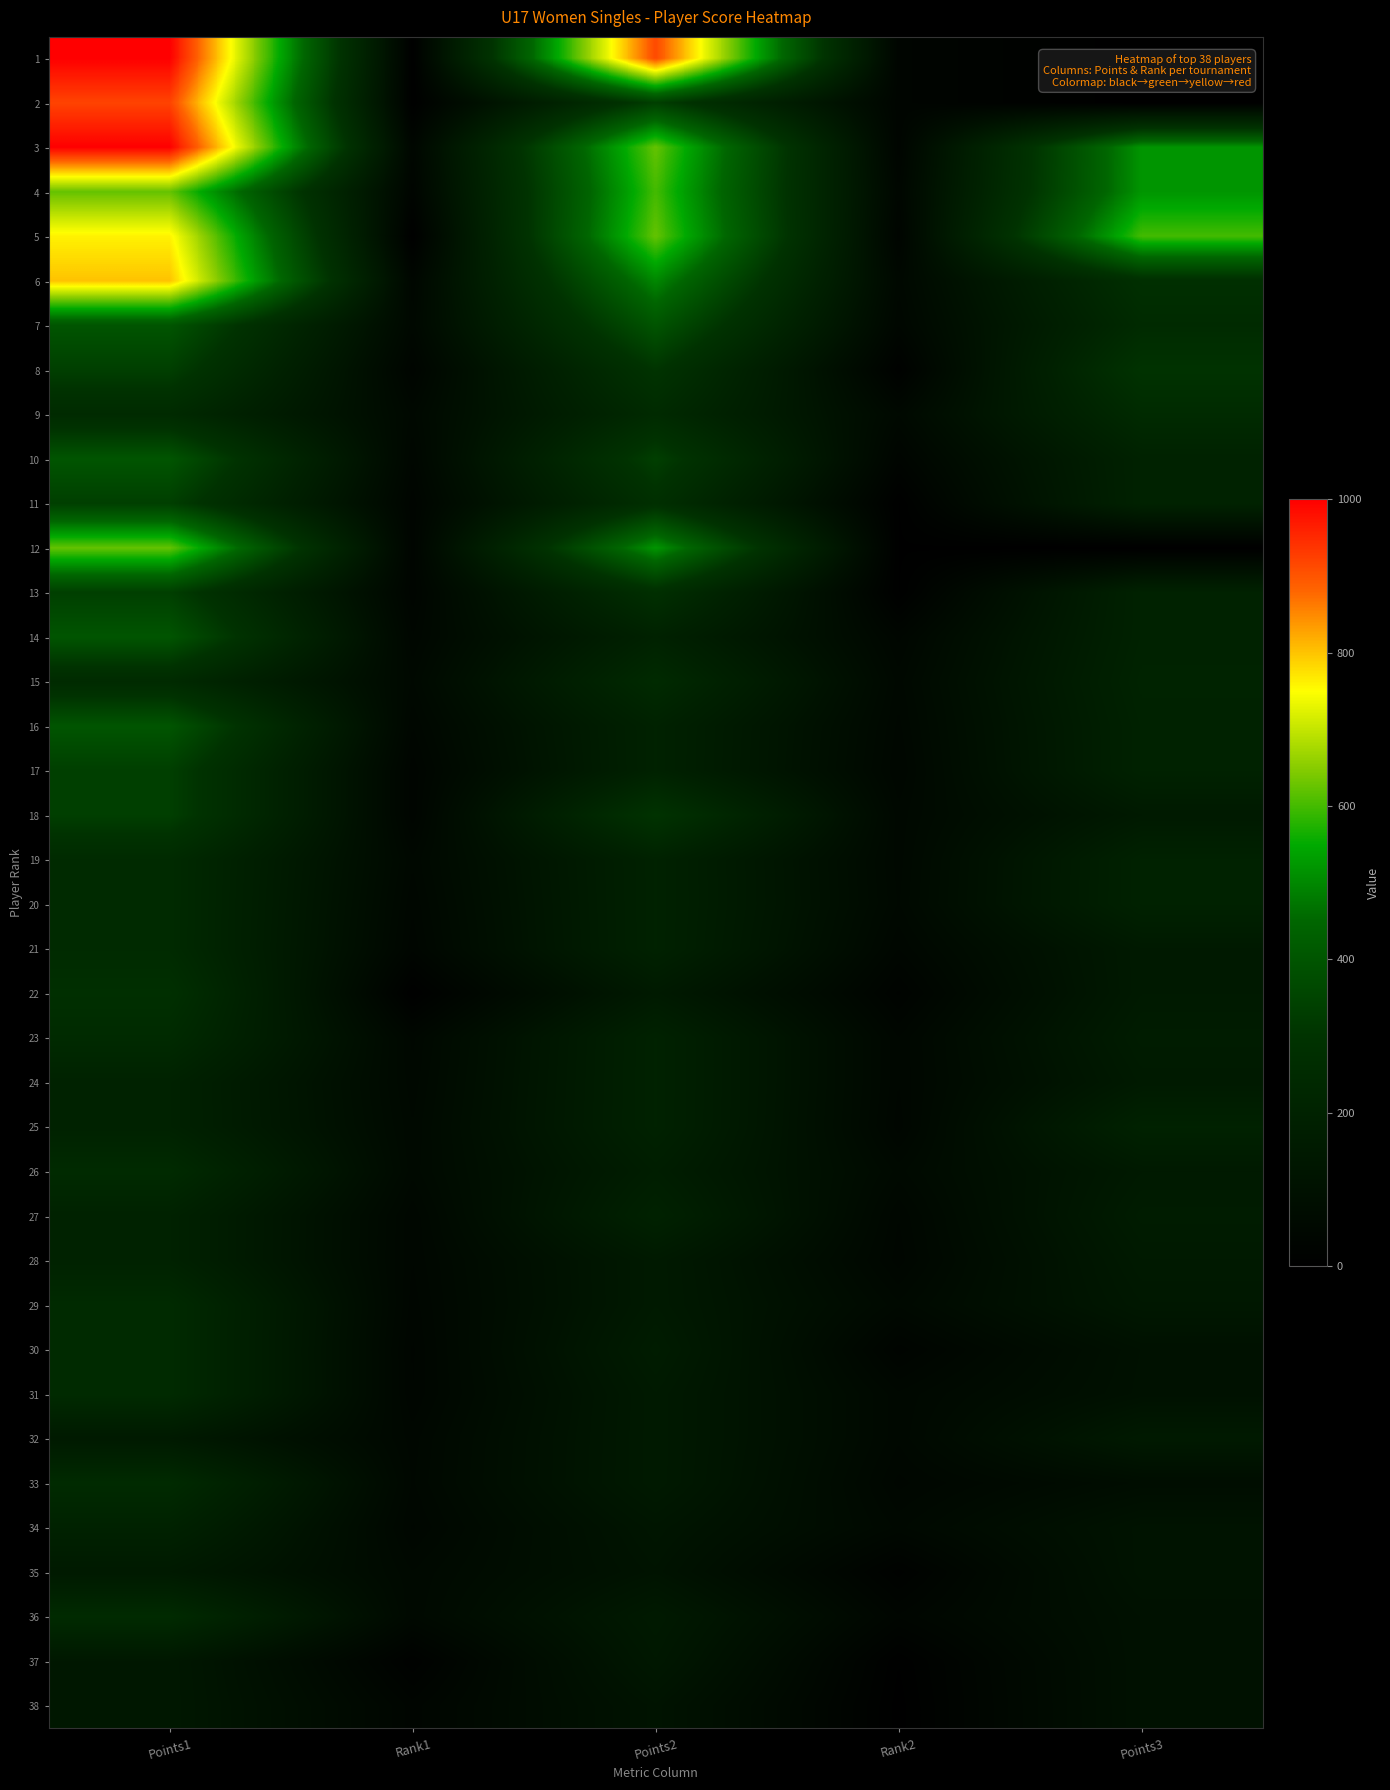

Which series has the largest range (max minus min)?

1